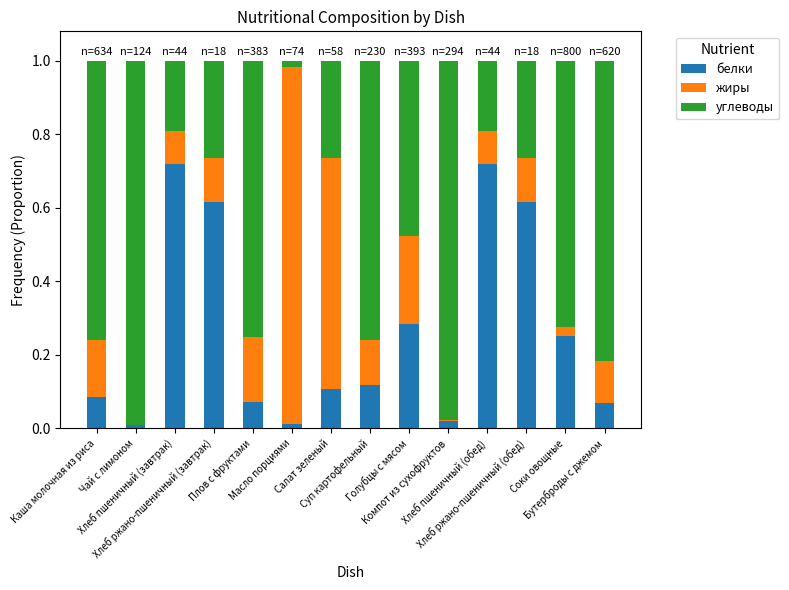

What is the sum of all белки values?

3.7